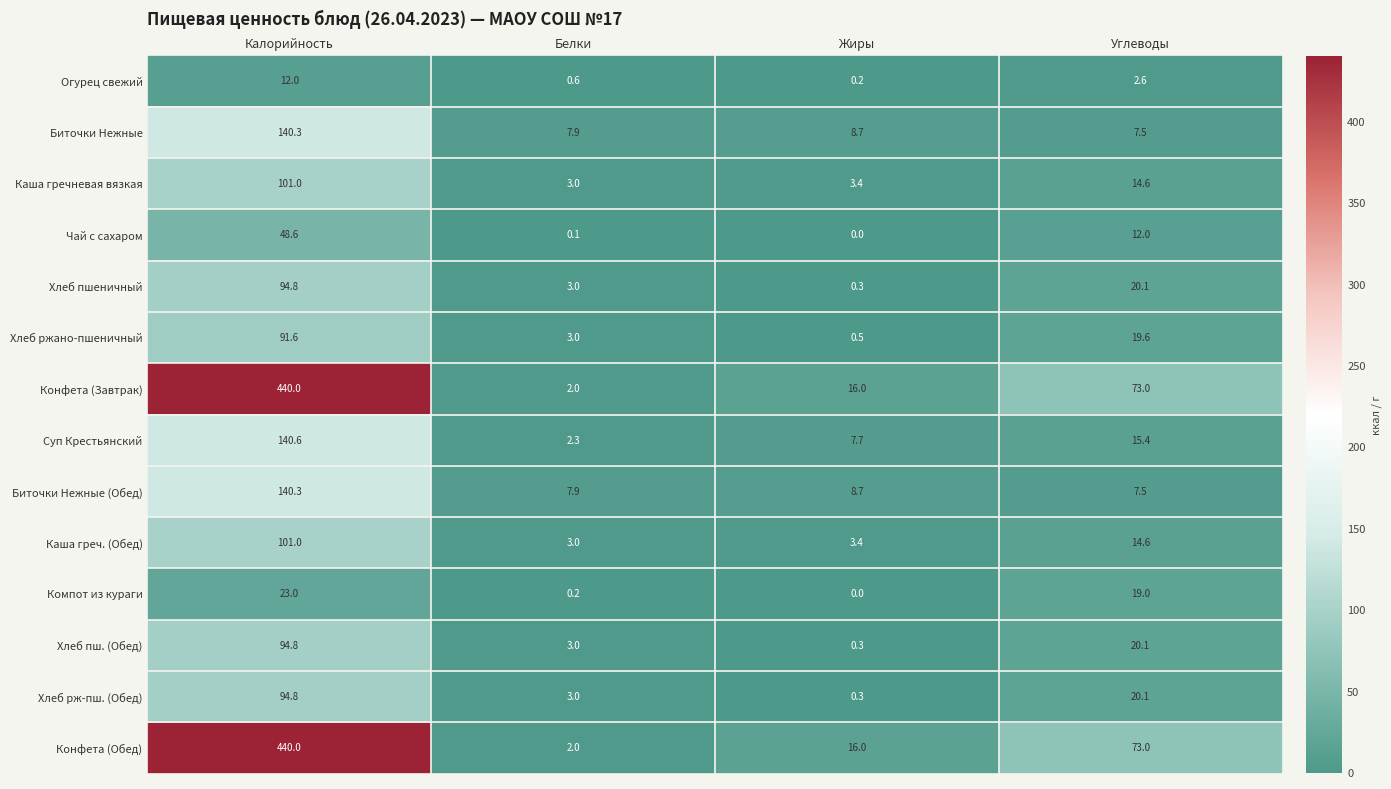

The value of Огурец свежий at Углеводы is 2.6. True or false?

True